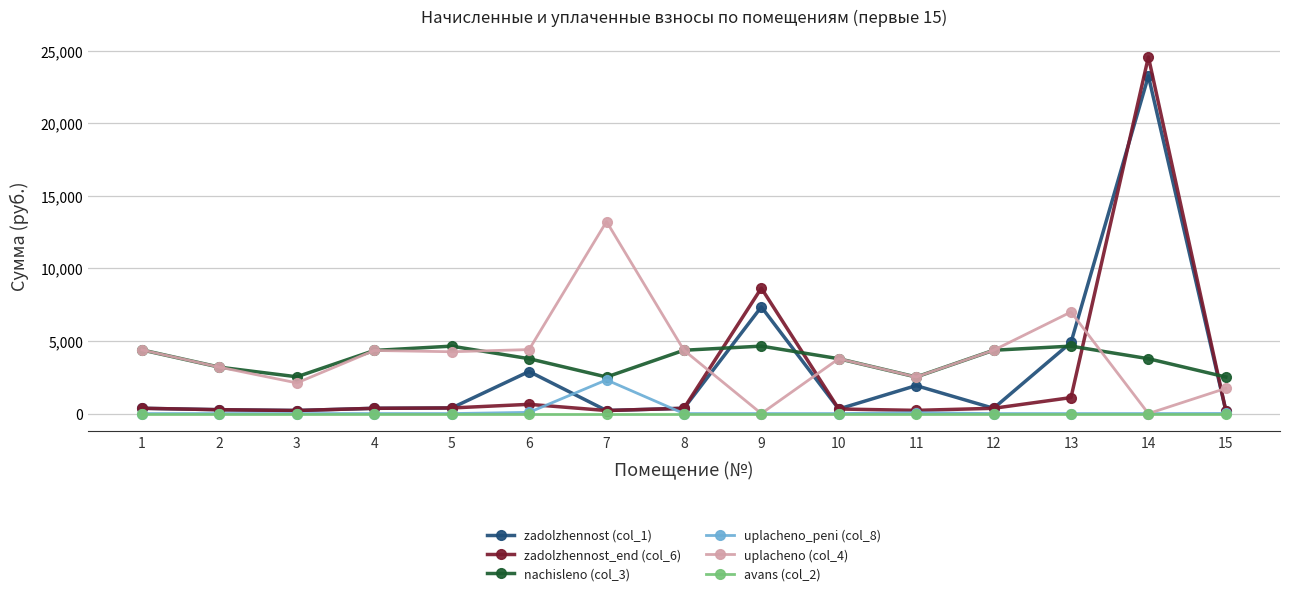

How many series are shown in this chart?

6